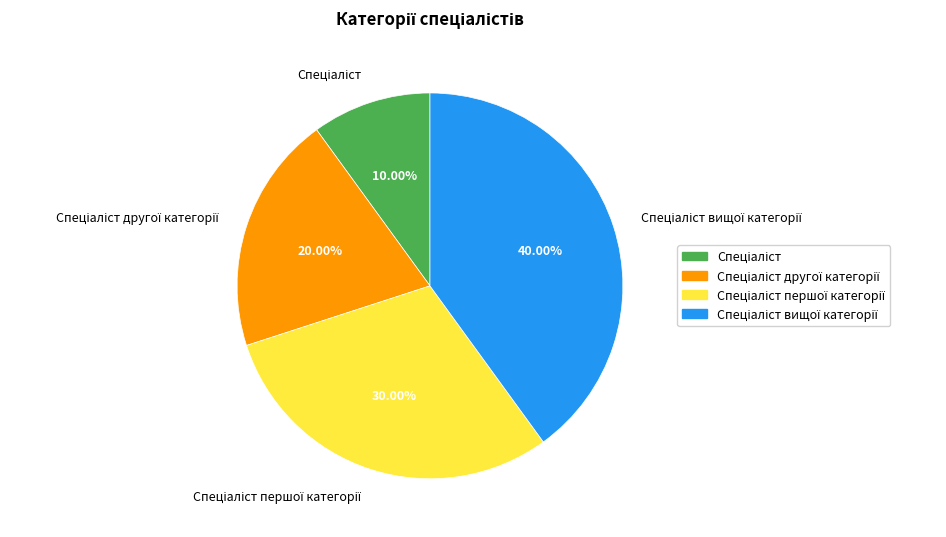

How many slices are in this pie chart?

4